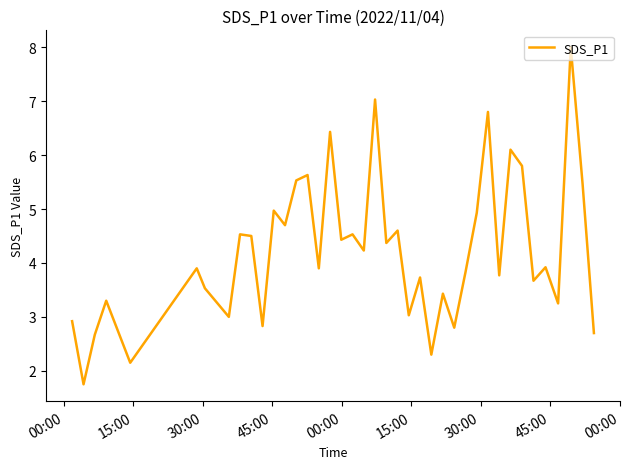

What is the greatest value displayed?

8.0